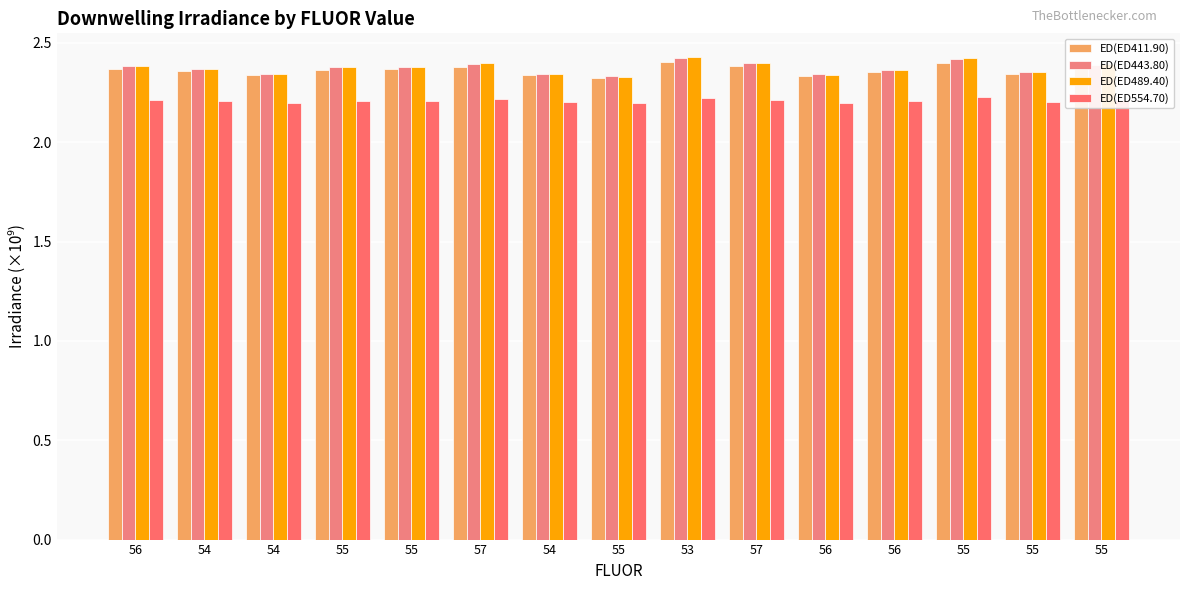

How many bars are there in total?

60